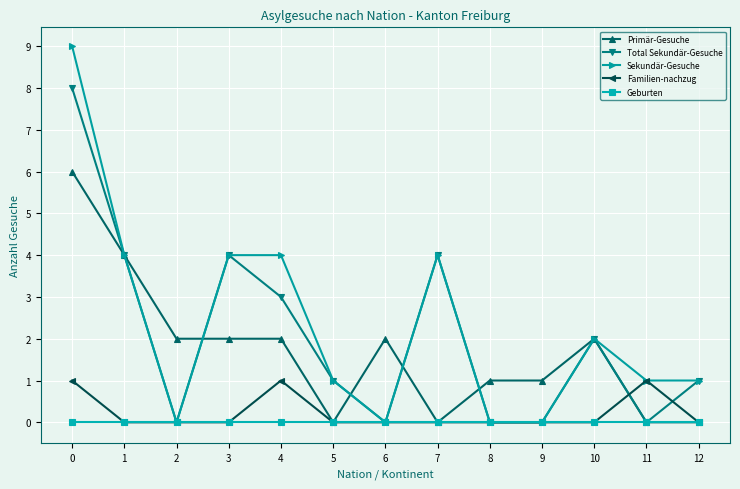

The value of Total Sekundär-Gesuche at 7 is 1. True or false?

False